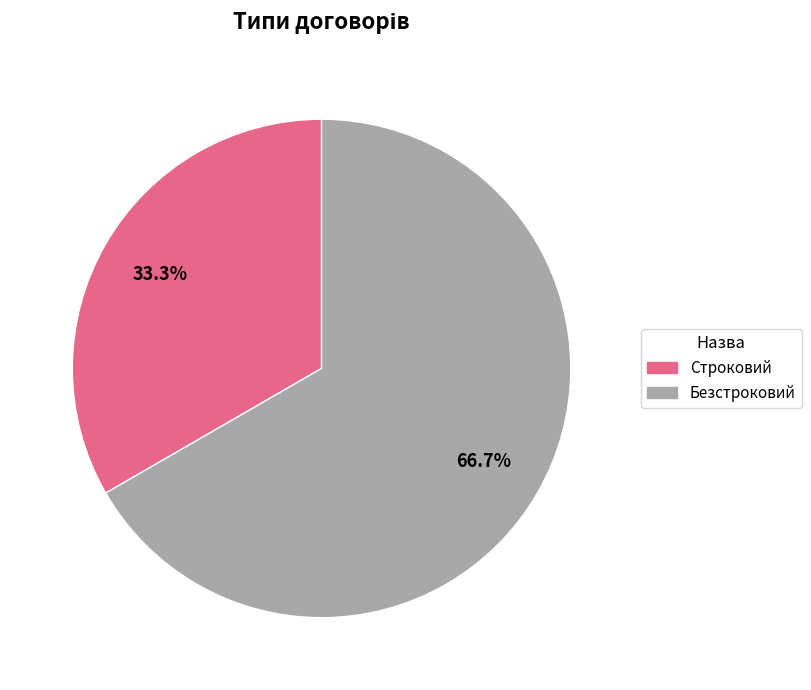

What is the largest slice in the pie chart?

Безстроковий